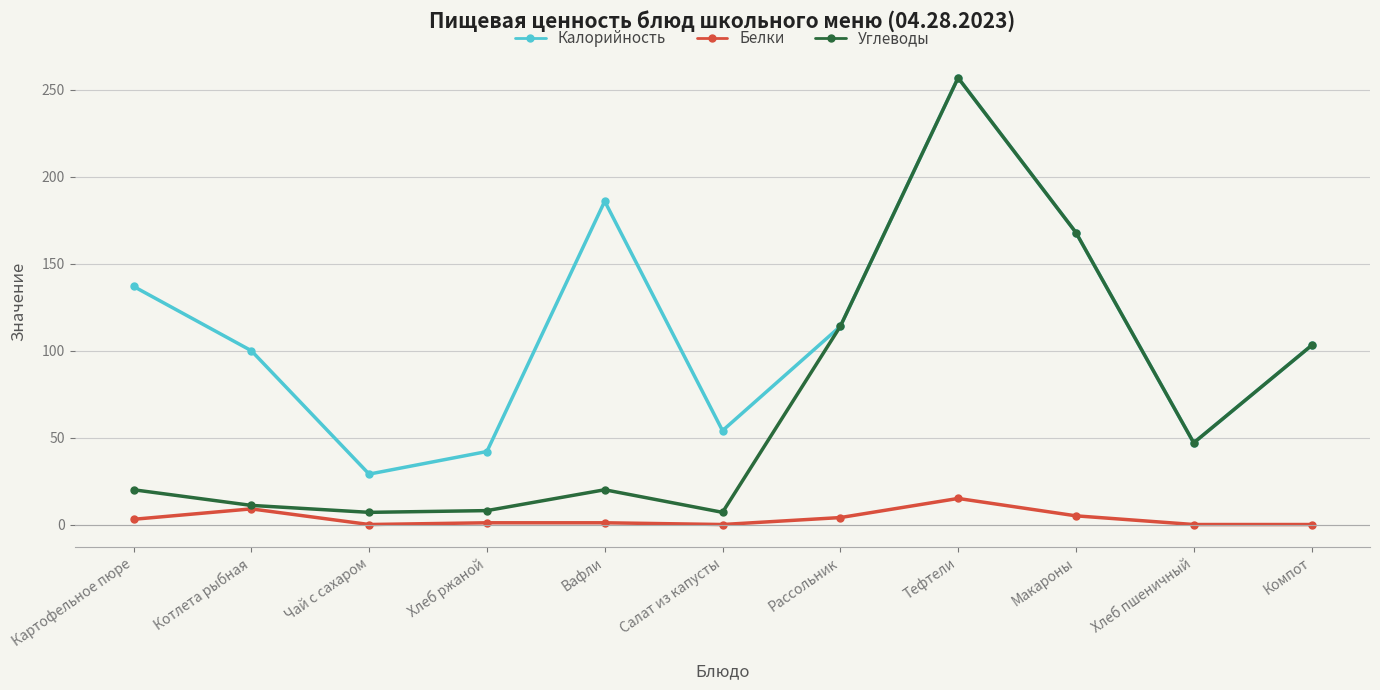

What is the average value of the Калорийность series?

112